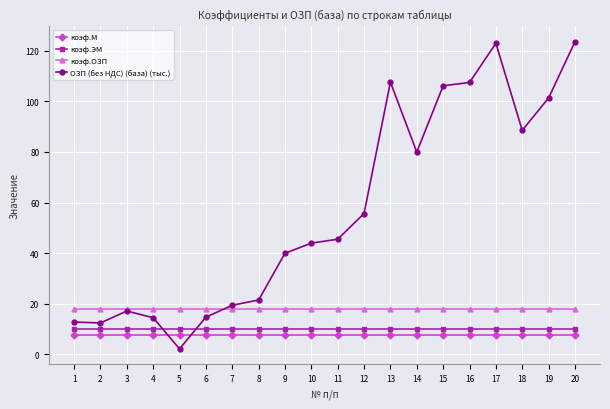

Which series changed the most between 4 and 15?

ОЗП (без НДС) (база) (тыс.)